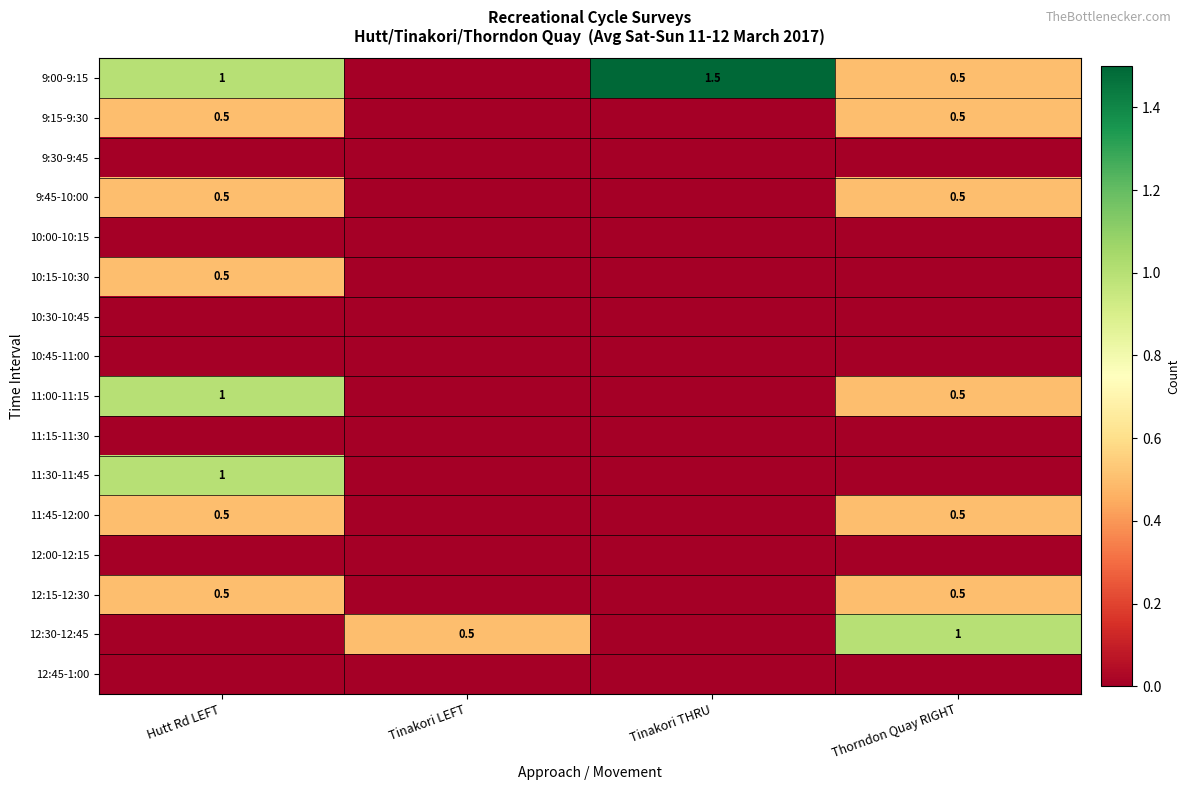

The 10:15-10:30 series shows 0.5 at Hutt Rd LEFT. True or false?

True